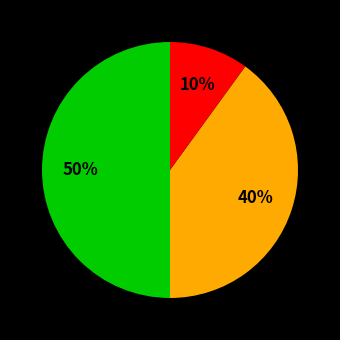

To the nearest percent, what is the difference between the largest and smallest slice percentages?

40%